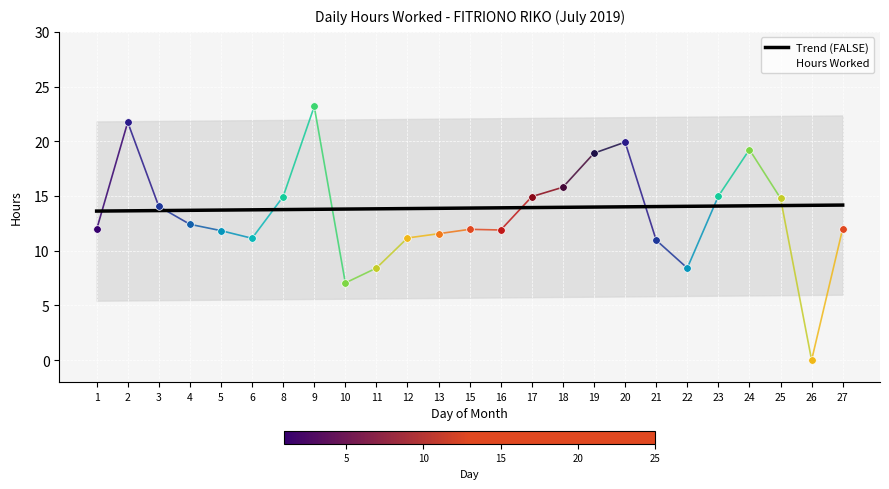

What is the ratio of the value at 22 to the value at 16?

0.7